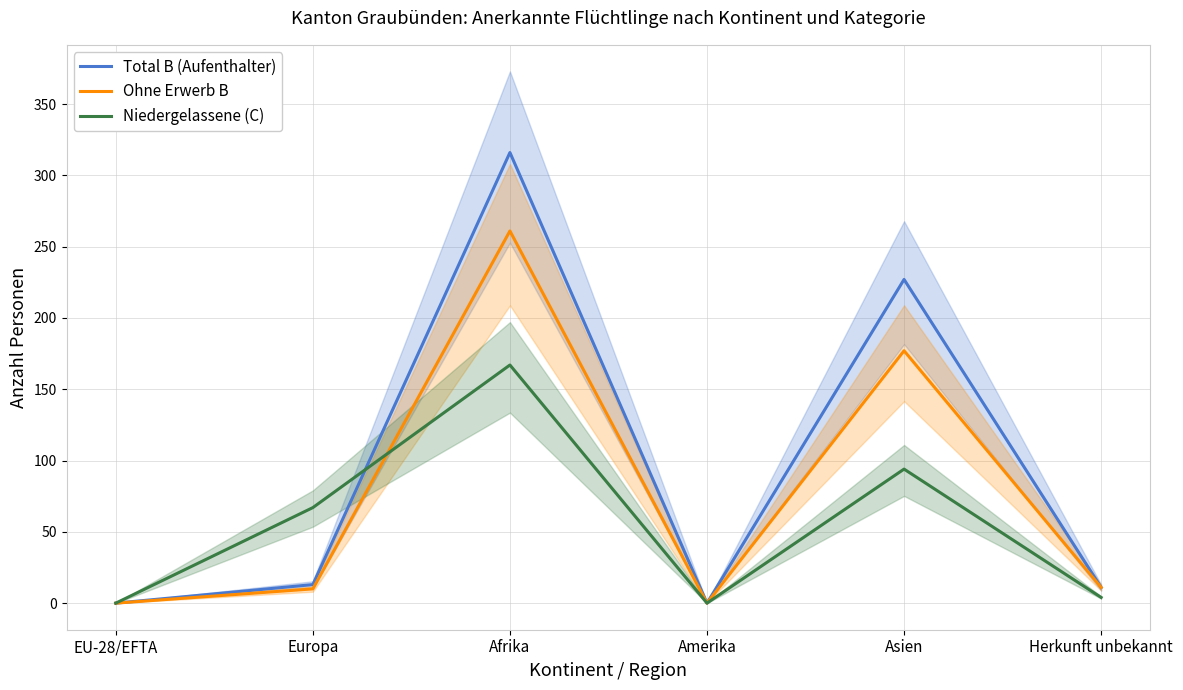

Which series ends up on top after the final intersection of Total B (Aufenthalter) and Niedergelassene (C)?

Total B (Aufenthalter)